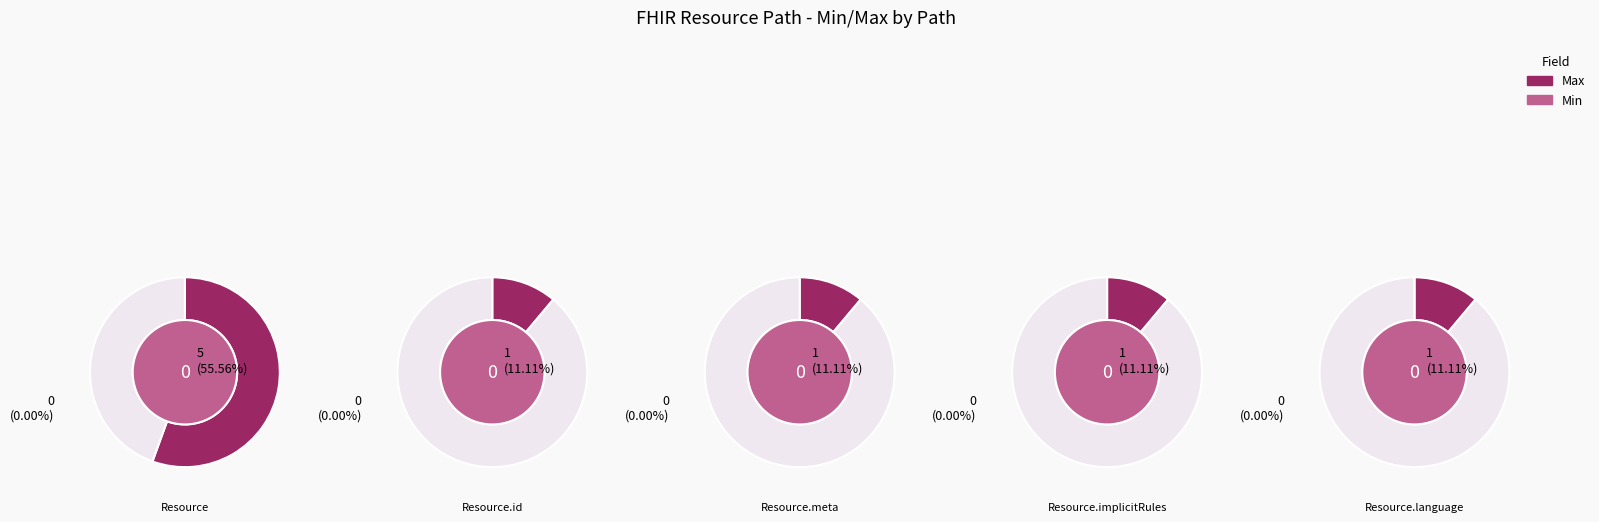

Rank the series at 2 from lowest to highest value.

Min, Max_numeric